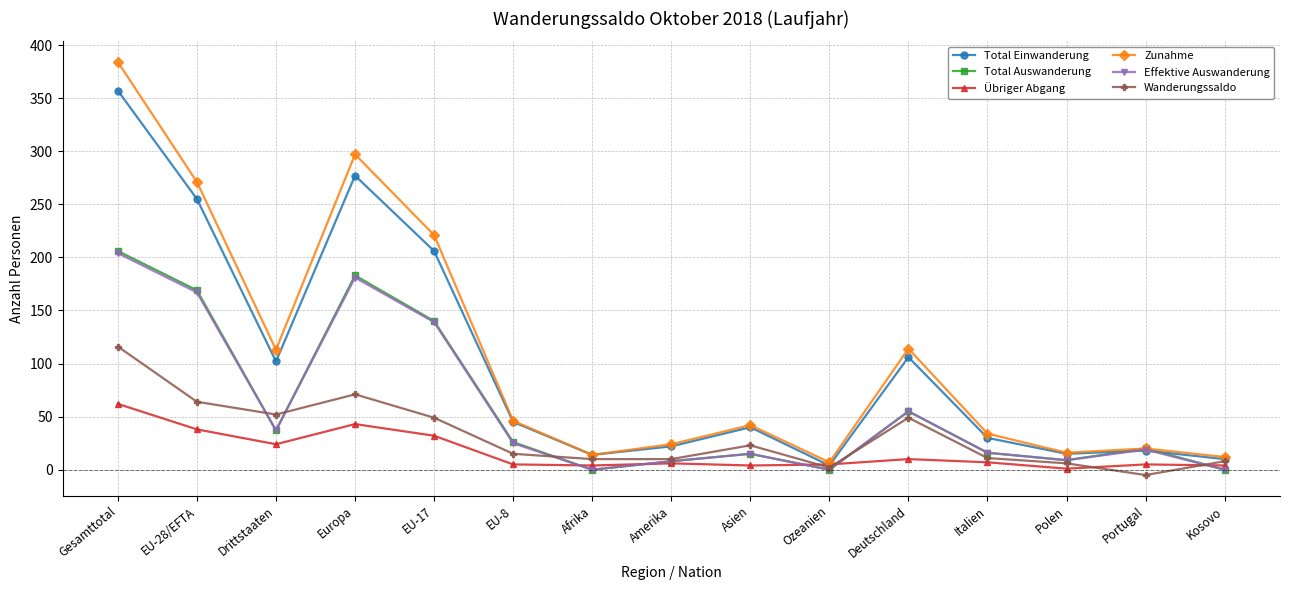

Is it true that Zunahme equals 271 at EU-28/EFTA?

True